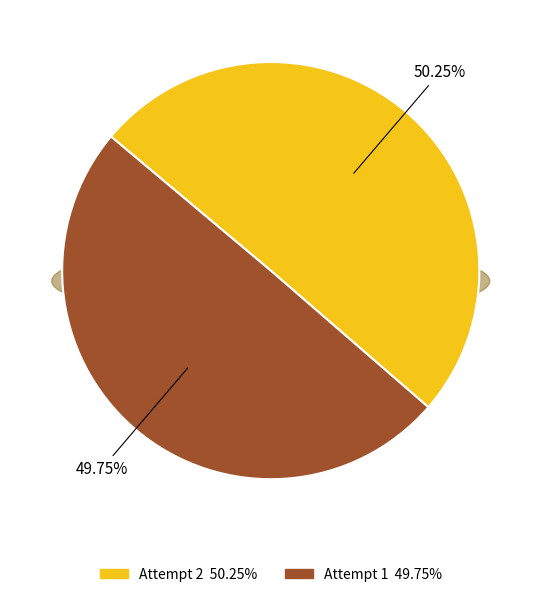

Between 2 and 1, which is larger?

2